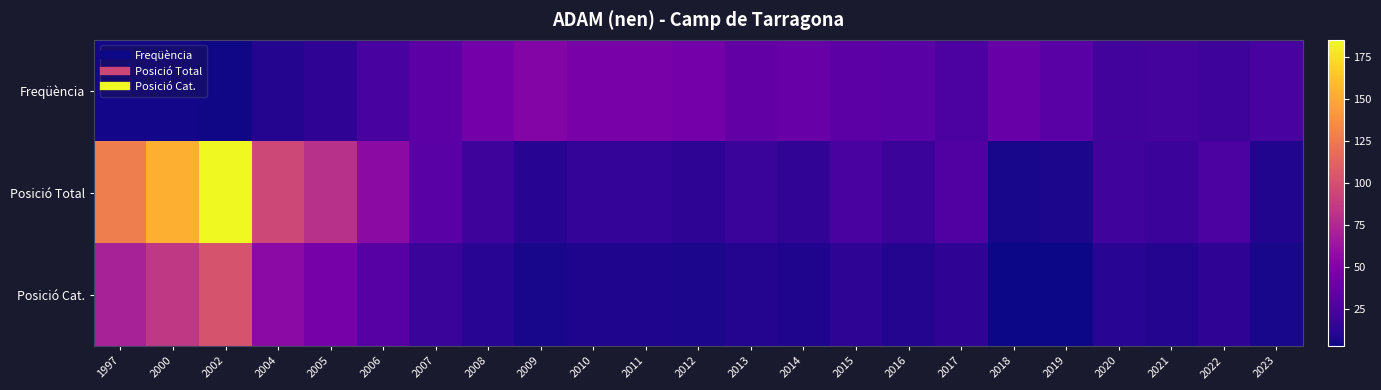

At 2021, list the series in order from largest to smallest.

Freqüència, Posició Total, Posició Cat.